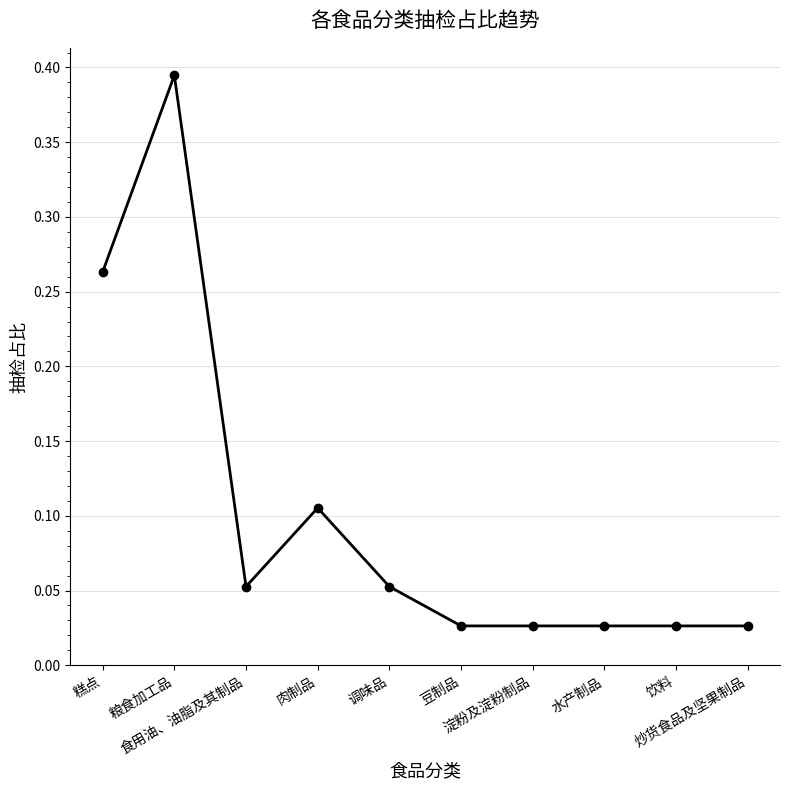

True or false: the data has more than 0 interior local peaks.

True